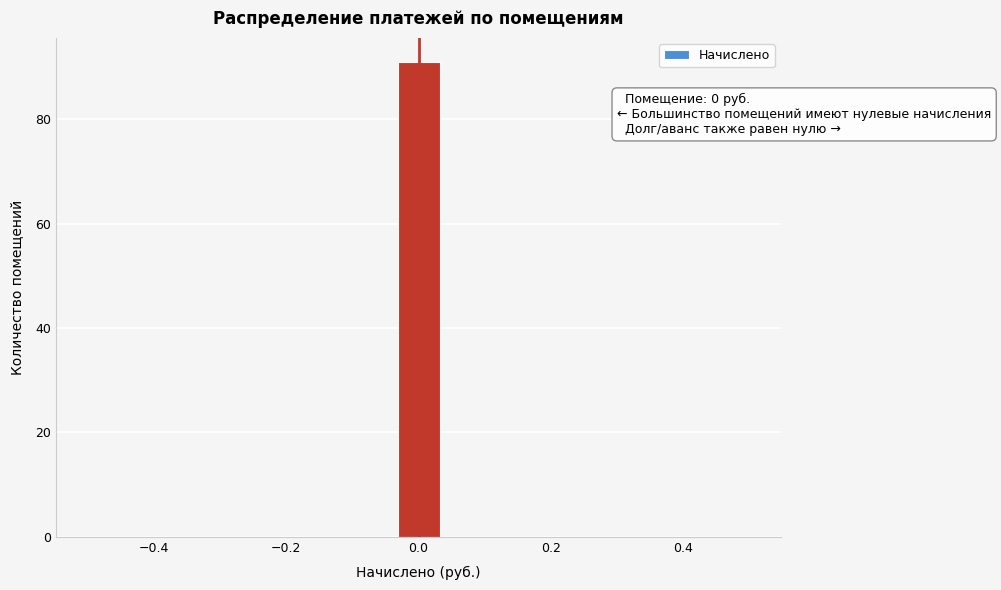

Around what value on the x-axis is the tallest bar? Give the approximate position of its centre, as read against the axis.

0.00